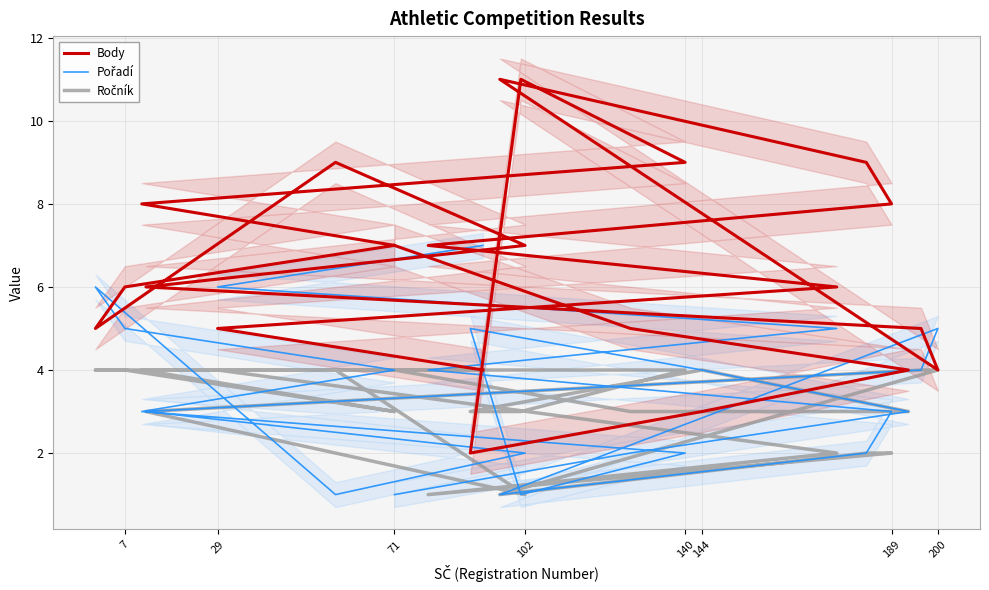

What is the difference between the maximum and minimum values in the Body series?

9